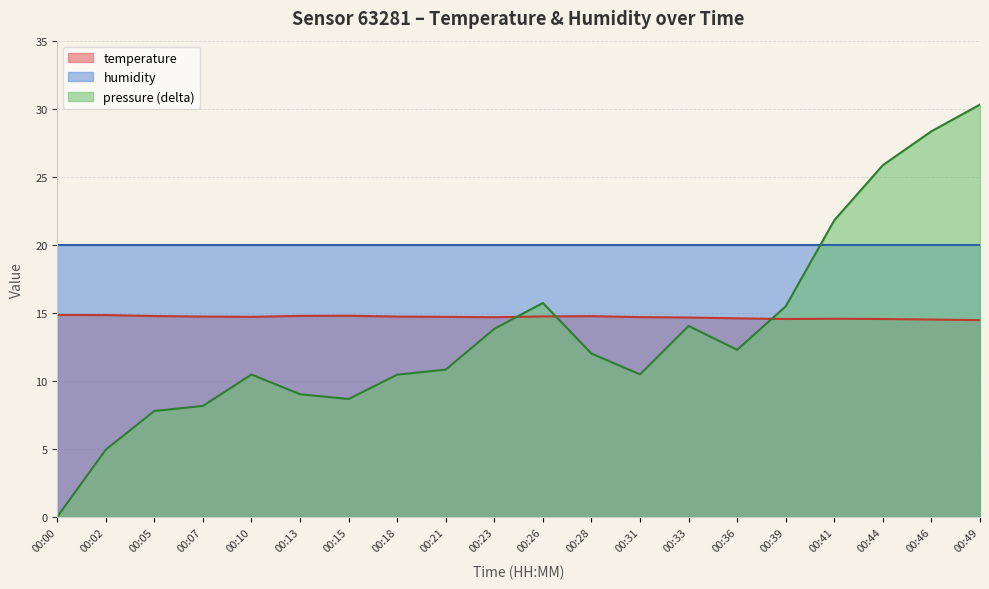

How many data points in pressure_norm are less than 12?

10